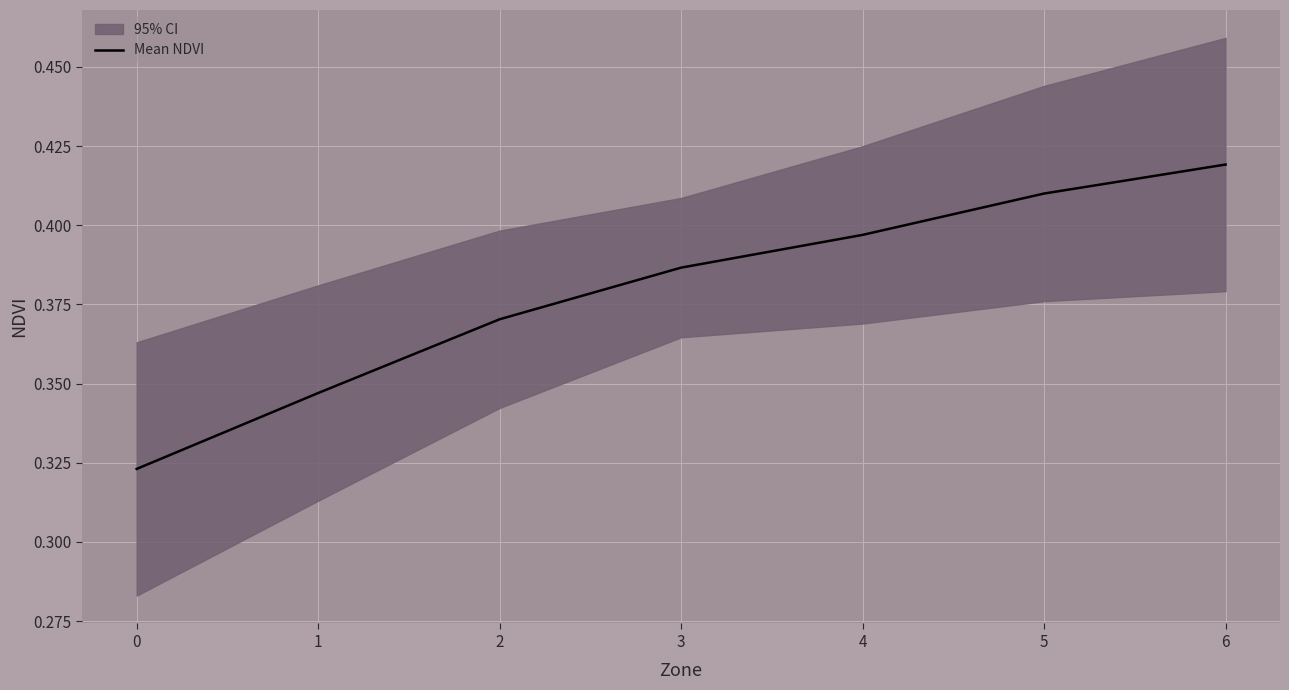

Which label corresponds to the largest value in the chart?

6